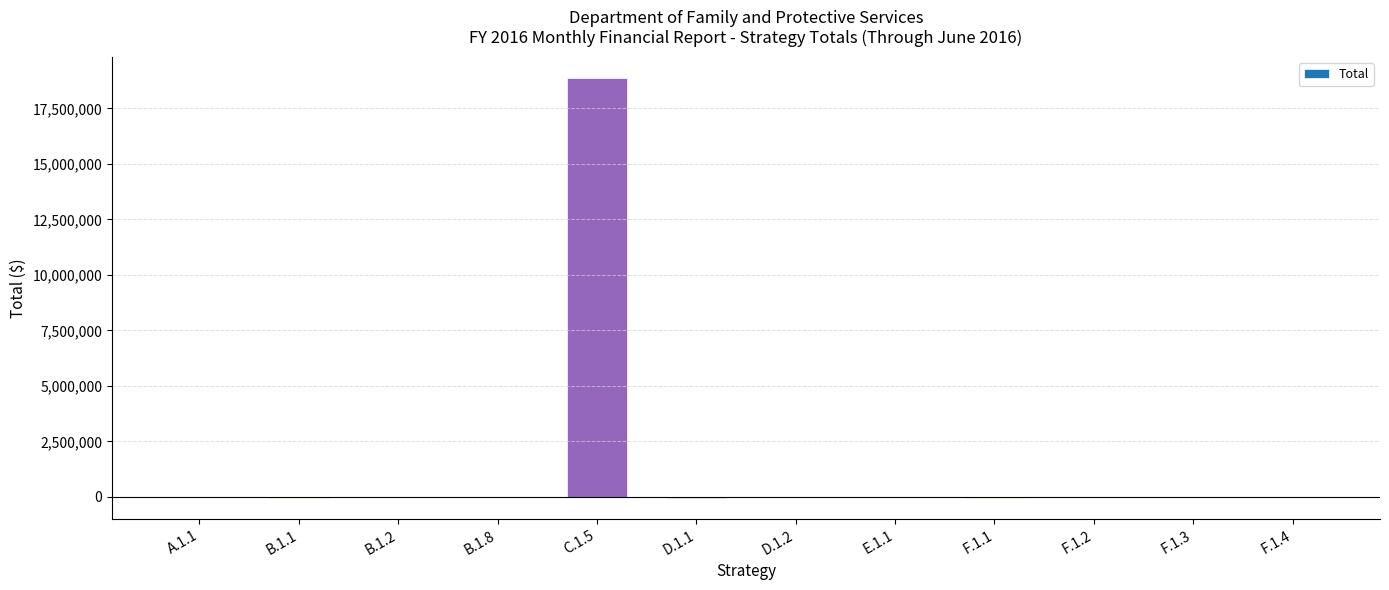

What is the greatest value displayed?

18881133